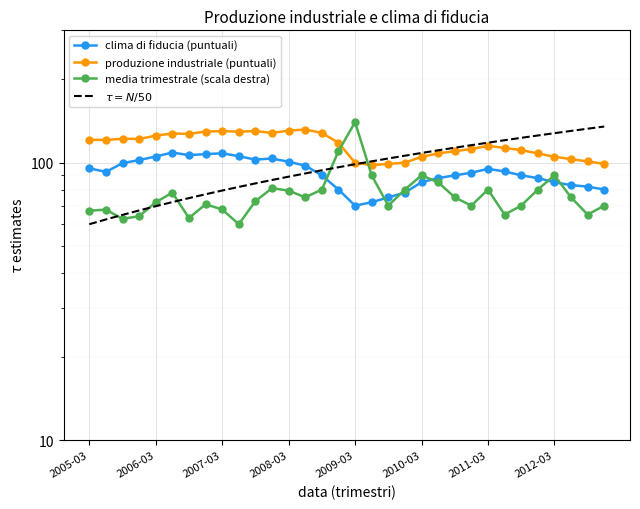

Reading left to right, list all the values displayed in this chart.

clima di fiducia (puntuali): 95.4	92.6	99.6	102.2	105.3	108.8	106.5	107.4	108.1	105.5	102.6	103.5	100.8	97.6	90.0	80.0	70.0	72.0	75.0	78.0	85.0	88.0	90.0	92.0	95.0	93.0	90.0	88.0	85.0	83.0	82.0	80.0
produzione industriale (puntuali): 121.0	120.7	122.1	121.7	125.2	127.4	127.0	129.5	129.9	129.4	130.0	128.0	130.5	131.7	128.0	118.0	100.0	98.0	99.0	100.0	105.0	108.0	110.0	112.0	115.0	113.0	111.0	108.0	105.0	103.0	101.0	99.0
media trimestrale (scala destra): 67.1	67.7	62.7	64.1	72.0	78.0	63.2	70.8	67.8	60.0	72.7	80.9	79.3	75.0	80.0	110.0	140.0	90.0	70.0	80.0	90.0	85.0	75.0	70.0	80.0	65.0	70.0	80.0	90.0	75.0	65.0	70.0
$\tau = N/50$: 60.0	62.4	64.8	67.3	69.7	72.1	74.5	76.9	79.4	81.8	84.2	86.6	89.0	91.5	93.9	96.3	98.7	101.1	103.5	106.0	108.4	110.8	113.2	115.6	118.1	120.5	122.9	125.3	127.7	130.2	132.6	135.0